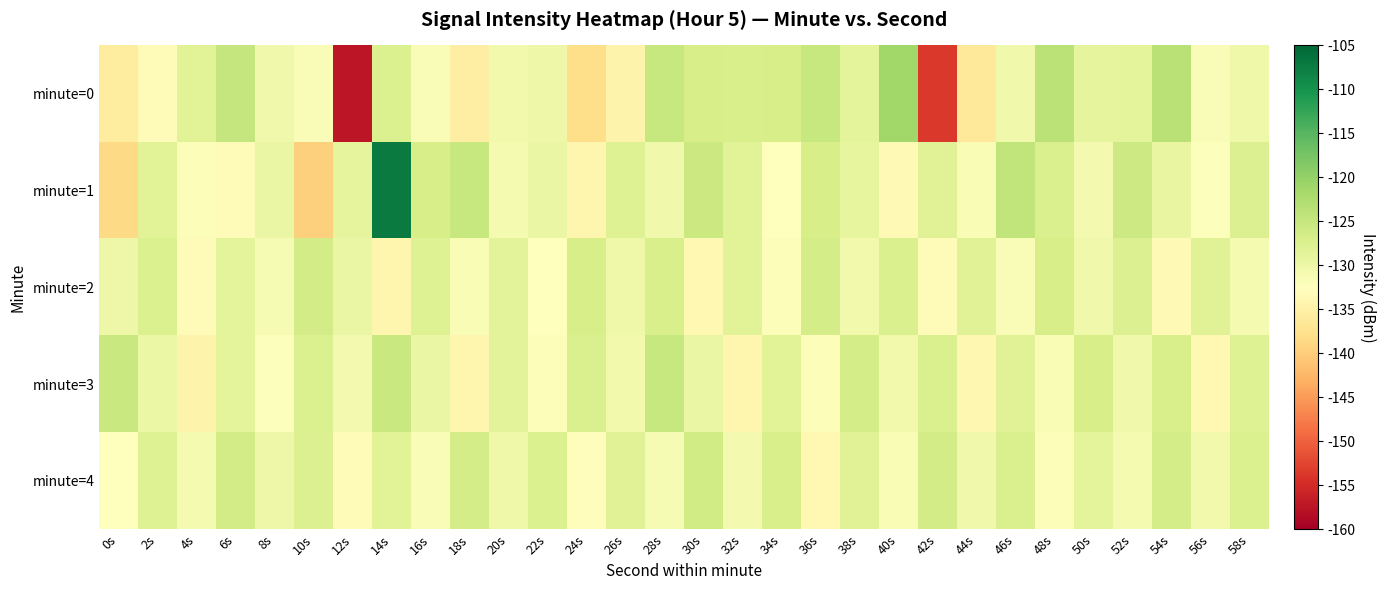

Reading left to right, list all the values displayed in this chart.

minute=0: 0s=-135.9	2s=-133.0	4s=-128.3	6s=-124.8	8s=-130.4	10s=-131.8	12s=-157.3	14s=-127.4	16s=-131.7	18s=-135.3	20s=-130.7	22s=-129.9	24s=-138.0	26s=-134.6	28s=-125.0	30s=-126.8	32s=-127.0	34s=-126.8	36s=-125.0	38s=-128.7	40s=-121.2	42s=-153.6	44s=-136.3	46s=-130.4	48s=-123.8	50s=-129.0	52s=-128.7	54s=-123.7	56s=-131.7	58s=-130.3
minute=1: 0s=-138.5	2s=-128.4	4s=-132.0	6s=-133.4	8s=-129.6	10s=-139.6	12s=-128.9	14s=-107.3	16s=-126.8	18s=-125.1	20s=-131.2	22s=-129.5	24s=-134.1	26s=-127.8	28s=-130.4	30s=-125.6	32s=-128.3	34s=-132.7	36s=-126.9	38s=-129.1	40s=-133.5	42s=-128.2	44s=-131.6	46s=-124.5	48s=-127.3	50s=-130.8	52s=-125.7	54s=-129.4	56s=-132.1	58s=-127.6
minute=2: 0s=-130.1	2s=-127.5	4s=-133.2	6s=-128.8	8s=-131.4	10s=-126.3	12s=-129.7	14s=-134.1	16s=-127.9	18s=-131.5	20s=-128.6	22s=-132.3	24s=-126.8	26s=-130.2	28s=-127.1	30s=-133.6	32s=-128.4	34s=-131.9	36s=-126.5	38s=-130.7	40s=-127.3	42s=-133.0	44s=-128.1	46s=-131.7	48s=-126.9	50s=-130.5	52s=-127.7	54s=-133.4	56s=-128.2	58s=-131.1
minute=3: 0s=-125.3	2s=-129.9	4s=-134.5	6s=-128.7	8s=-132.1	10s=-127.4	12s=-130.8	14s=-125.2	16s=-129.6	18s=-134.2	20s=-128.5	22s=-132.0	24s=-127.3	26s=-130.7	28s=-125.1	30s=-129.5	32s=-134.1	34s=-128.4	36s=-131.9	38s=-126.5	40s=-130.6	42s=-127.2	44s=-133.8	46s=-128.0	48s=-131.6	50s=-126.8	52s=-130.4	54s=-127.0	56s=-133.6	58s=-127.8
minute=4: 0s=-132.5	2s=-127.8	4s=-131.2	6s=-126.4	8s=-130.0	10s=-127.6	12s=-133.2	14s=-128.4	16s=-131.8	18s=-126.6	20s=-130.2	22s=-127.4	24s=-132.8	26s=-128.0	28s=-131.4	30s=-126.2	32s=-130.8	34s=-127.0	36s=-133.6	38s=-128.2	40s=-131.6	42s=-126.4	44s=-130.4	46s=-127.2	48s=-132.0	50s=-128.8	52s=-131.2	54s=-126.6	56s=-130.6	58s=-127.4